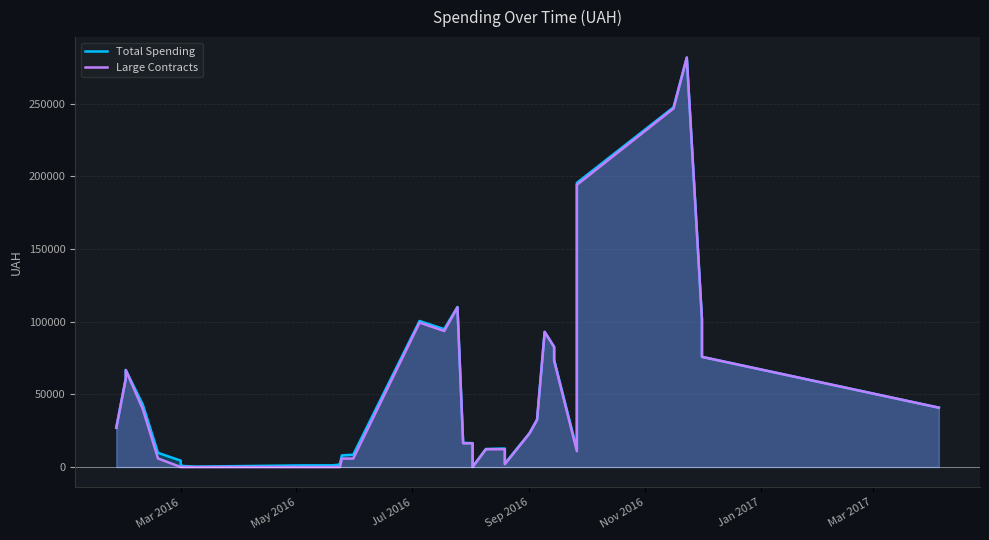

What are all the series names shown in the legend?

Total Spending, Large Contracts